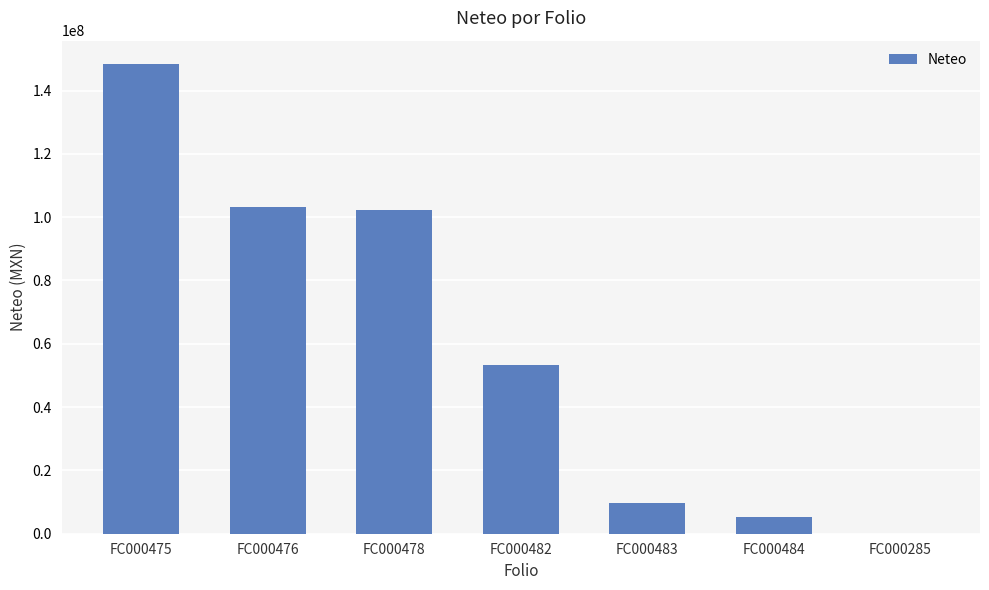

Is it true that the value at FC000478 is 67630653.1?

False